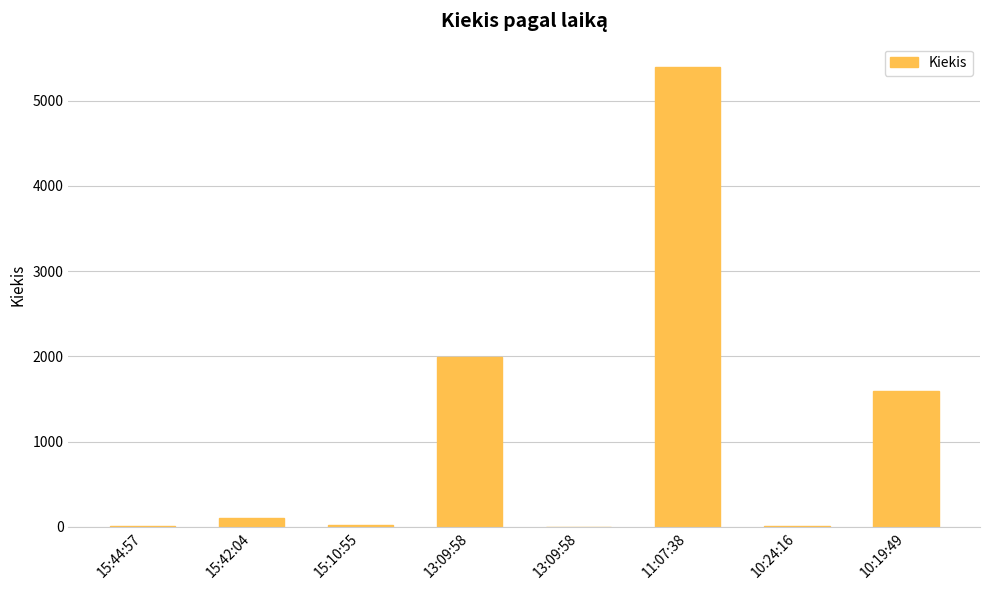

What is the minimum value shown in the chart?

2